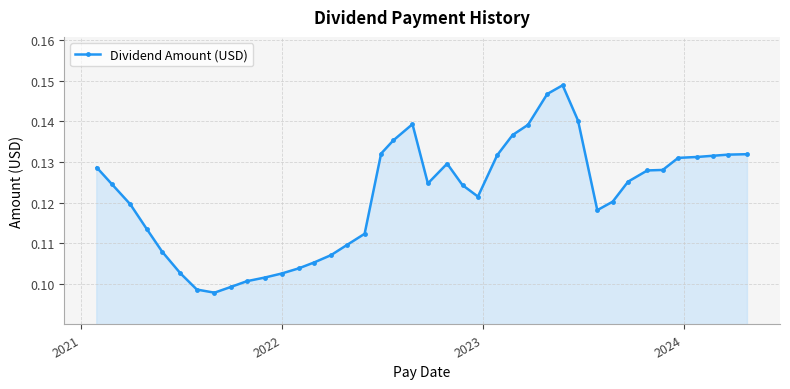

True or false: the data has more than 1 interior local peaks.

True